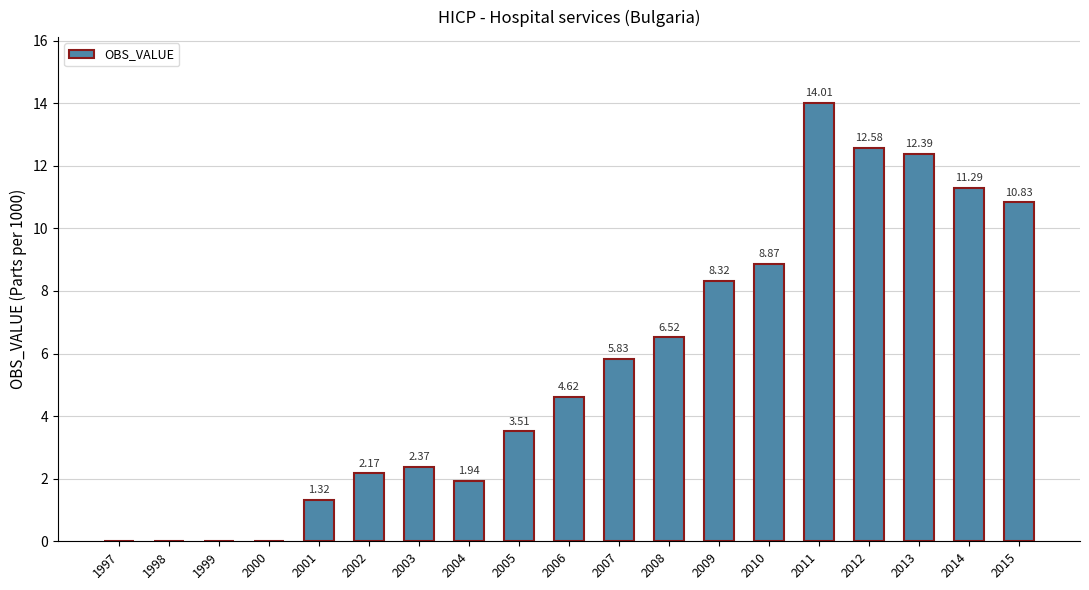

How many series are shown in this chart?

1